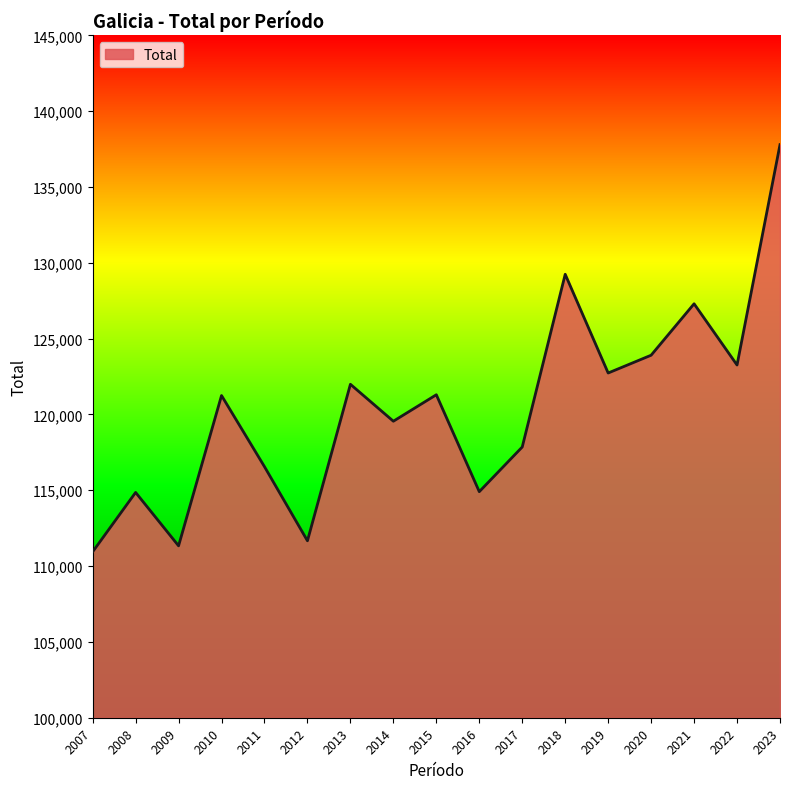

What is the ratio of the value at 2023 to the value at 2010?

1.1